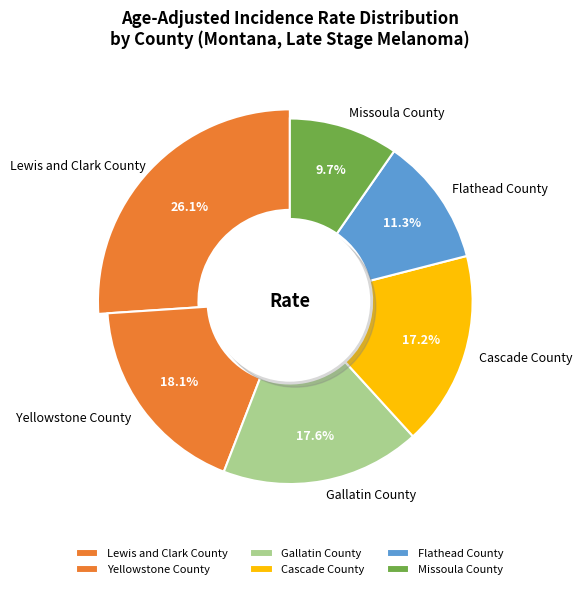

Is the sum of Missoula County and Gallatin County greater than half?

No